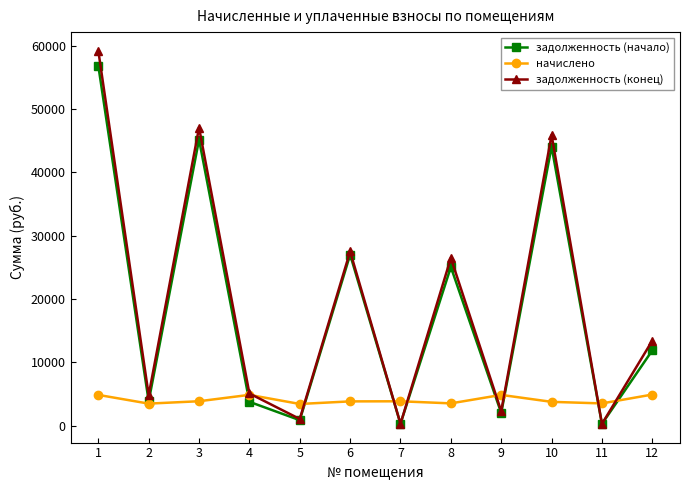

Does the chart display data point markers on the line(s)?

Yes